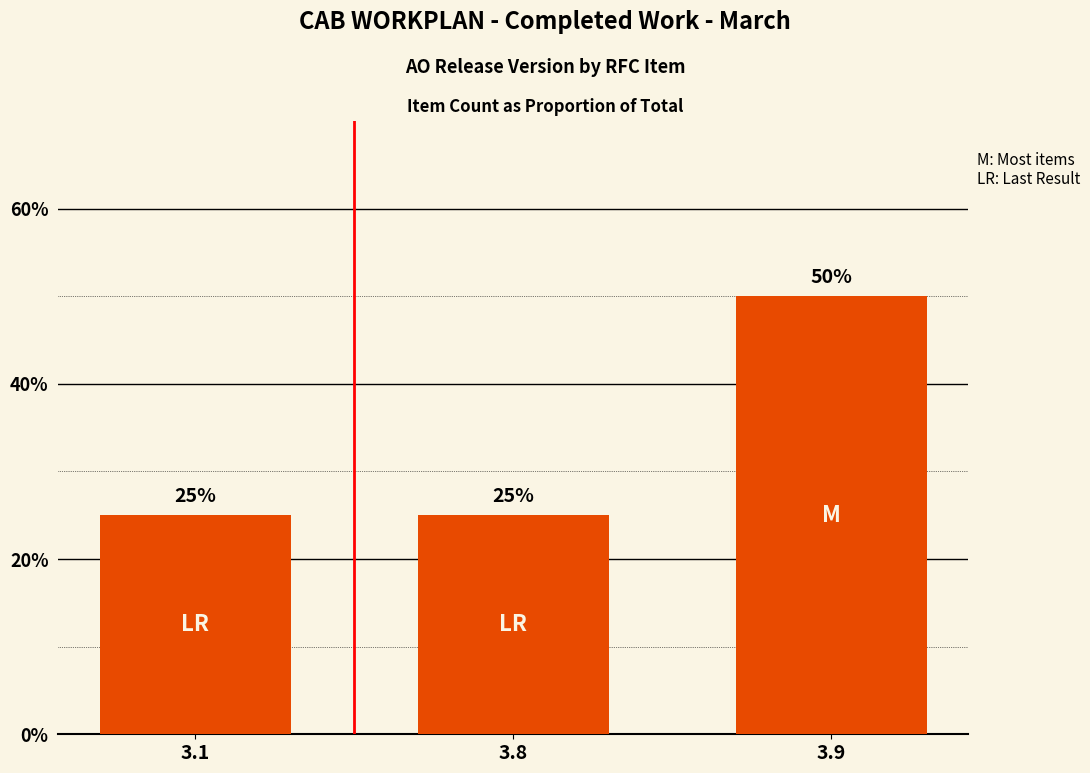

The value at 3.1 is 0.2. True or false?

False